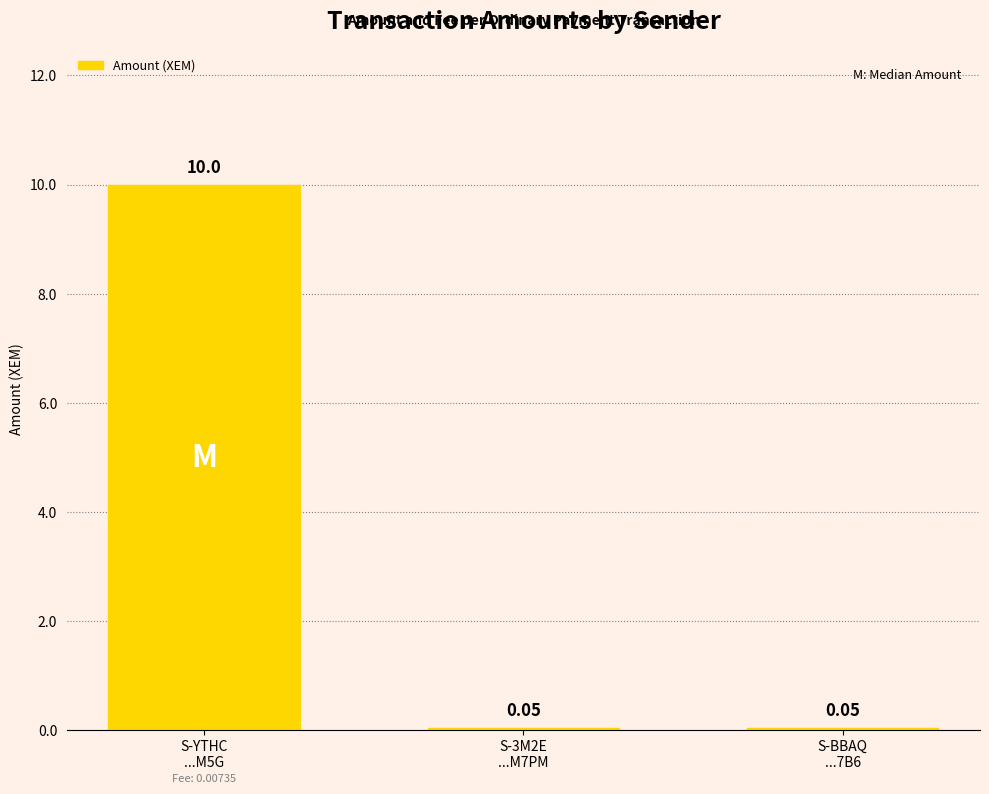

What is the sum of all values?

10.1